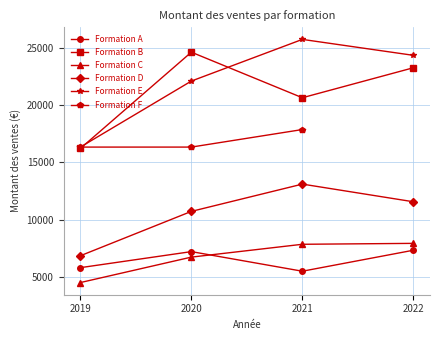

Is the value of Formation E at 2022 greater than the value of Formation B at 2020?

No